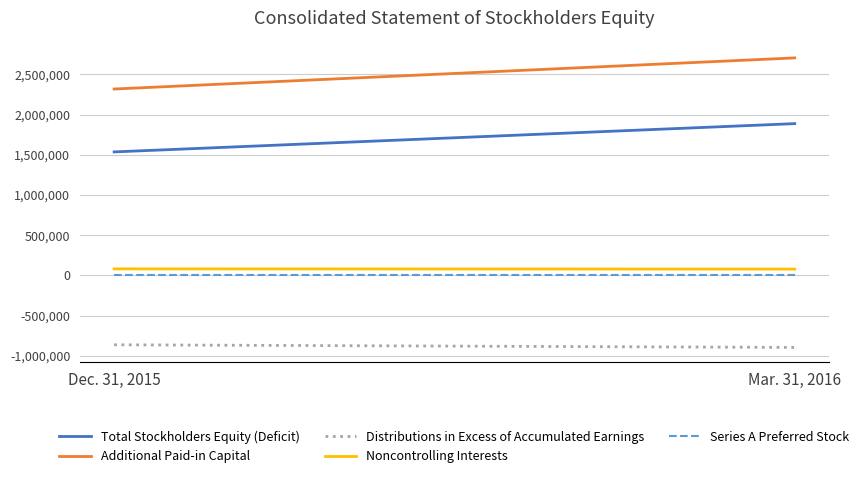

List the labels in order of Noncontrolling Interests value, smallest first.

Mar. 31, 2016, Dec. 31, 2015